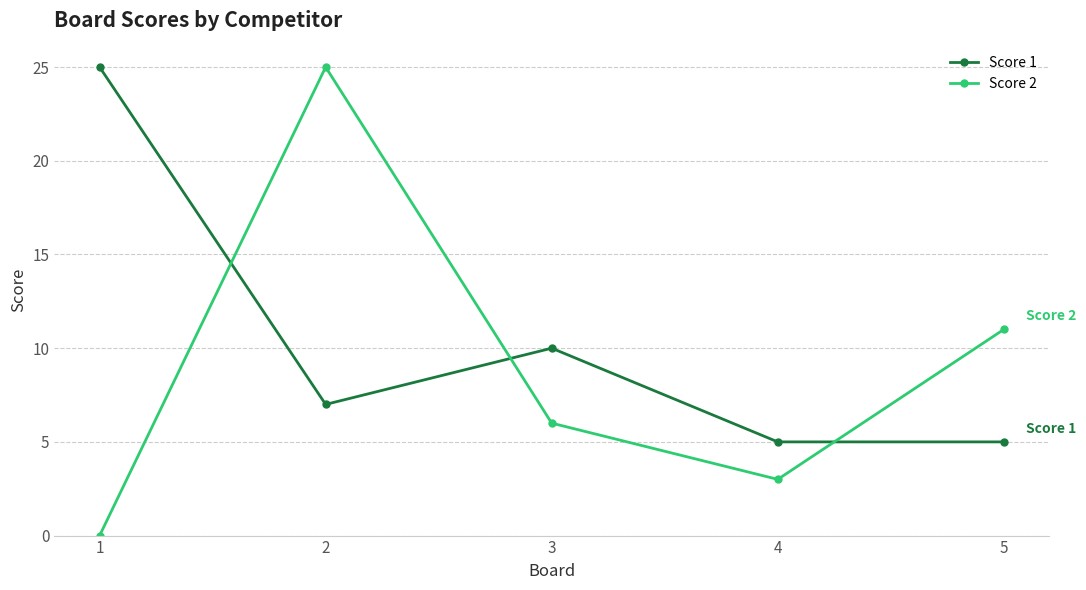

What is the sum of the Score 2 values at 5 and 4?

14